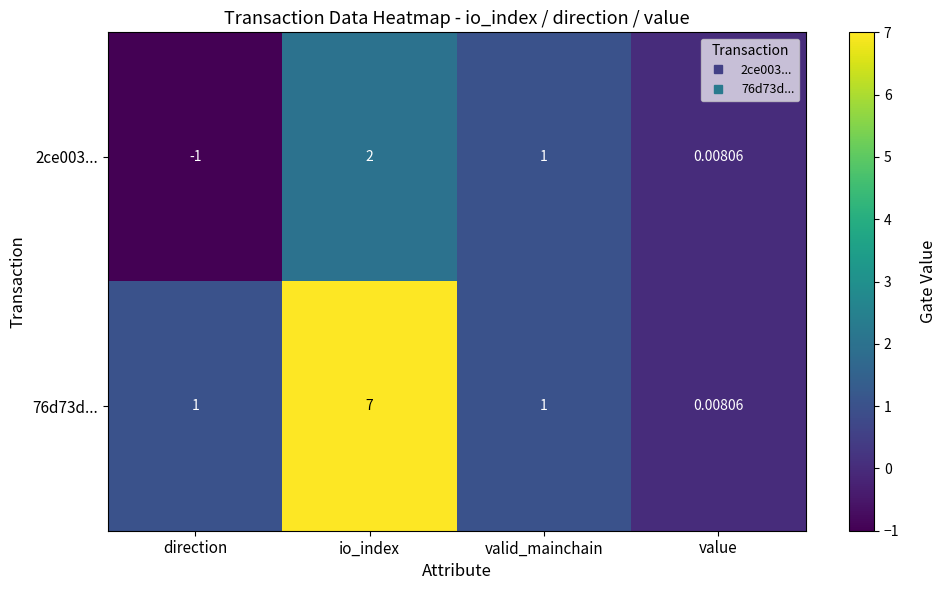

Where does the 2ce003... series first go above 1?

io_index